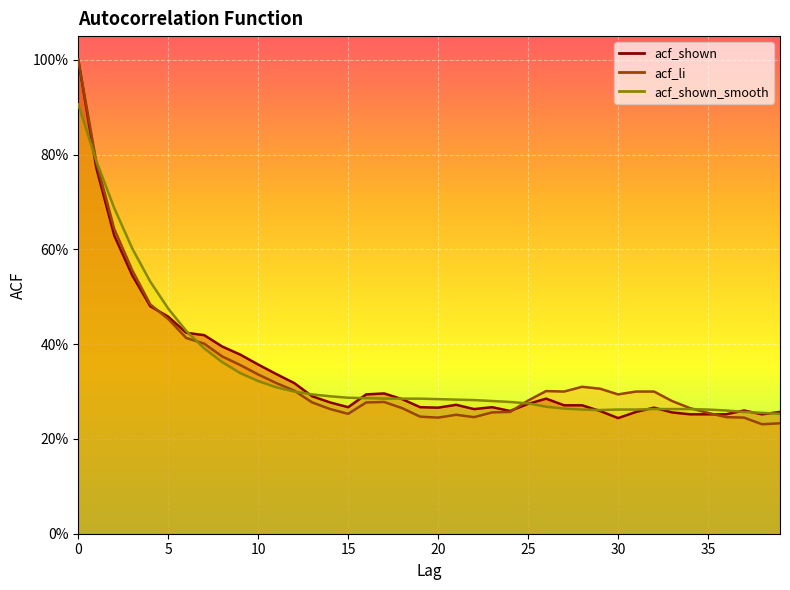

What is the greatest value displayed?

1.0